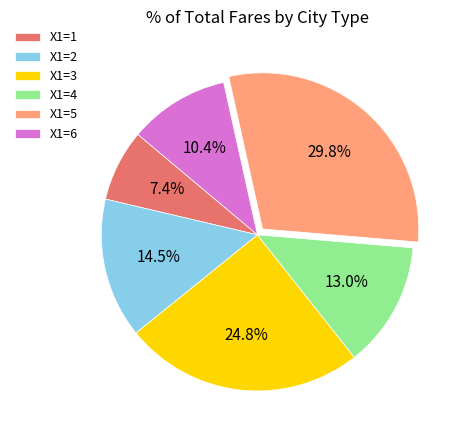

Rank the categories by value from highest to lowest.

X1=5, X1=3, X1=2, X1=4, X1=6, X1=1